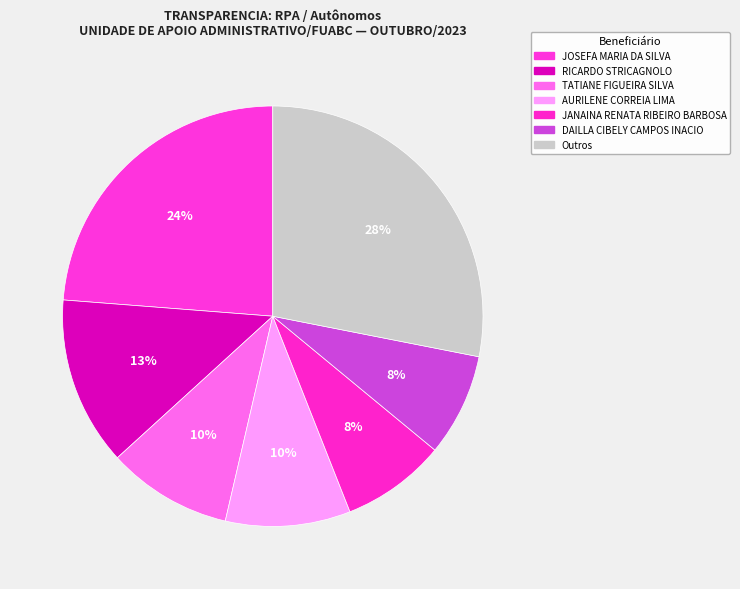

How many slices are in this pie chart?

7